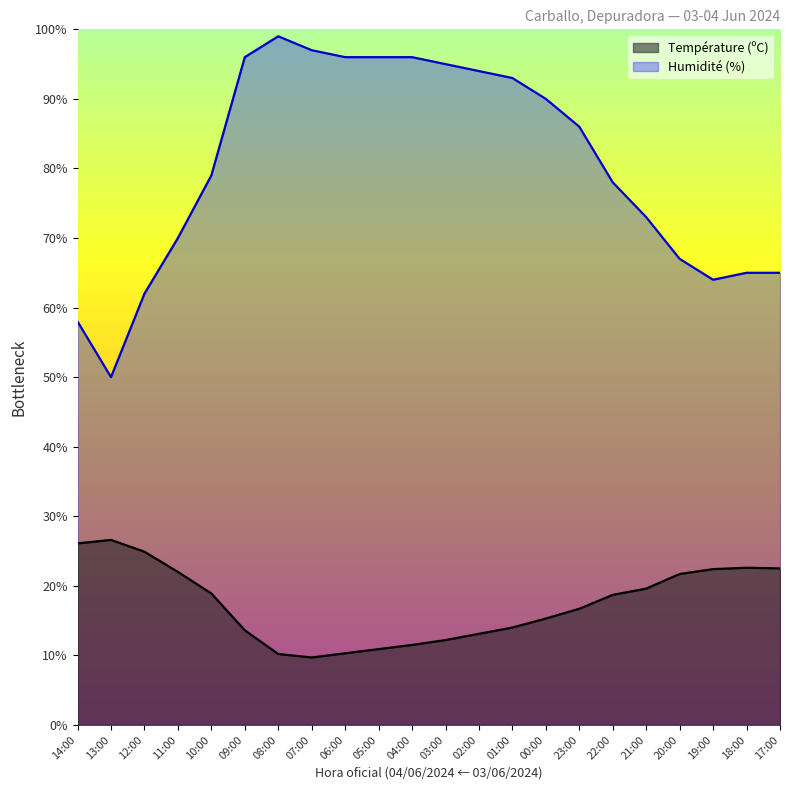

What is the approximate value of Humidité (%) at 04:00?

96.0